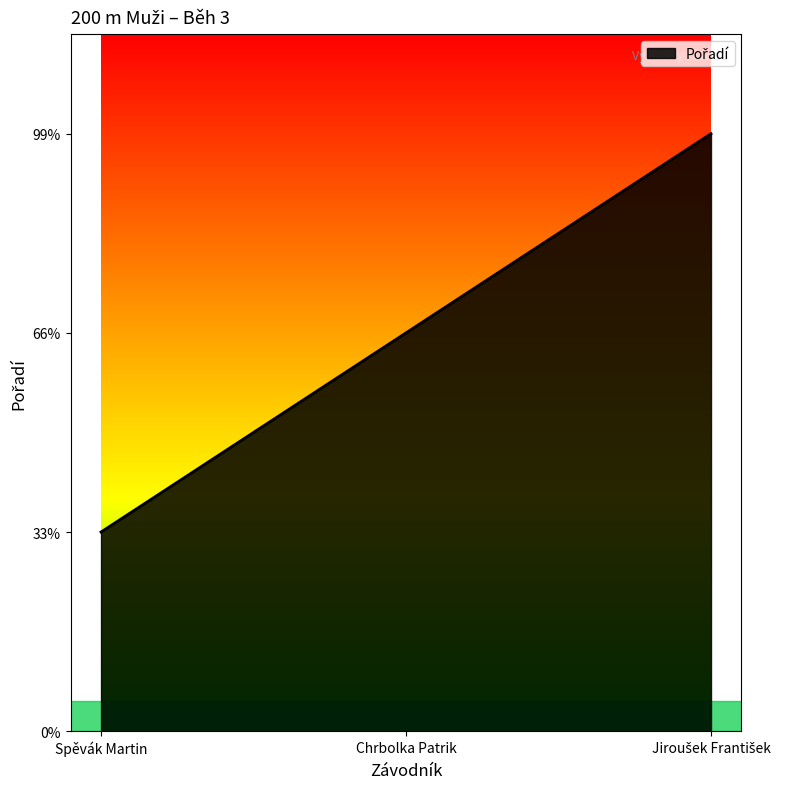

Does the chart display data point markers on the line(s)?

No